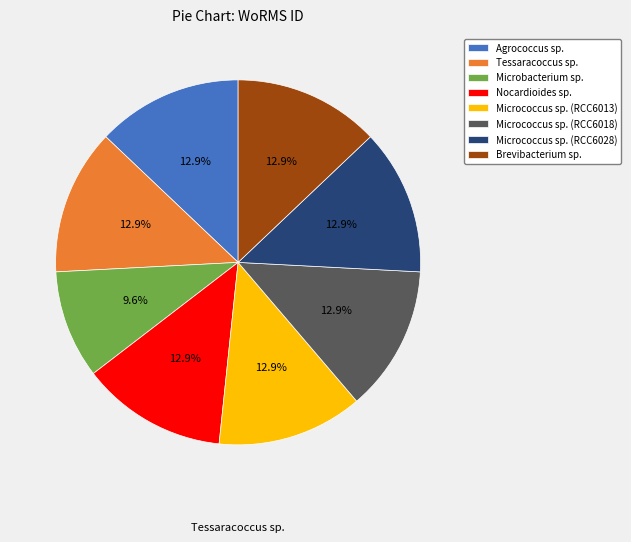

Which slice is the smallest?

Microbacterium sp.